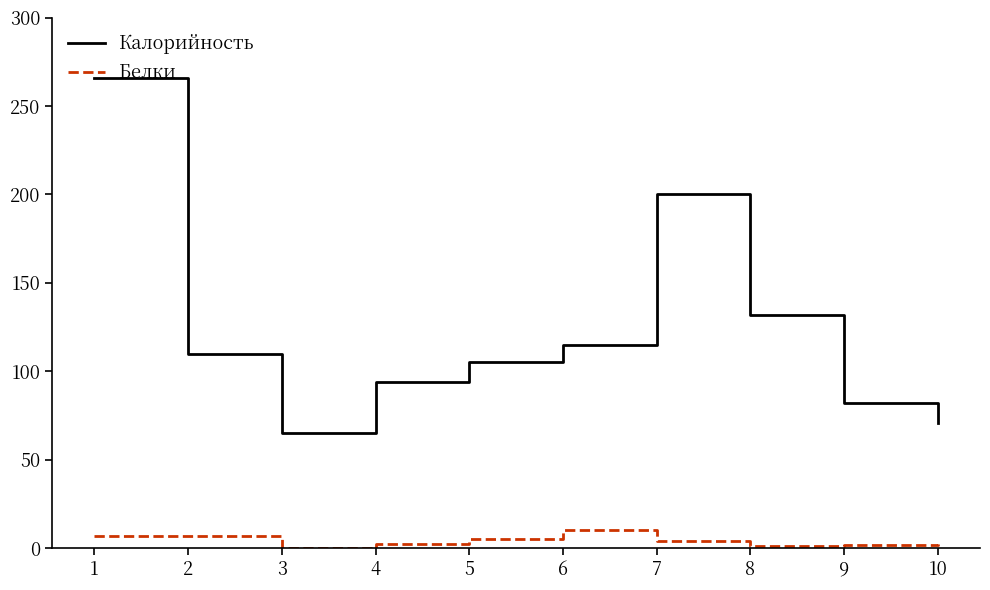

Does the chart display data point markers on the line(s)?

No